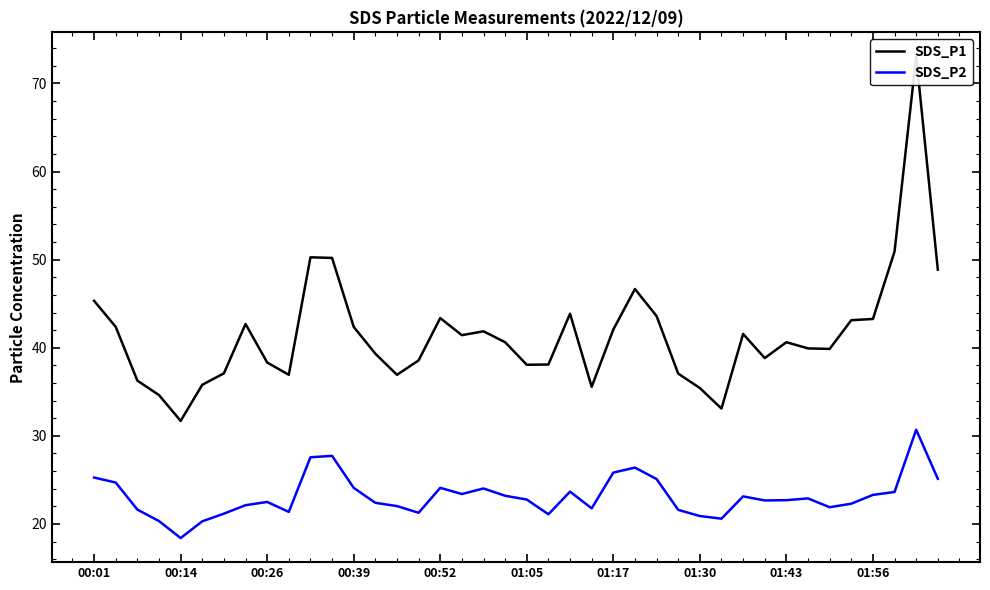

At how many categories does at least one series exceed 71?

1